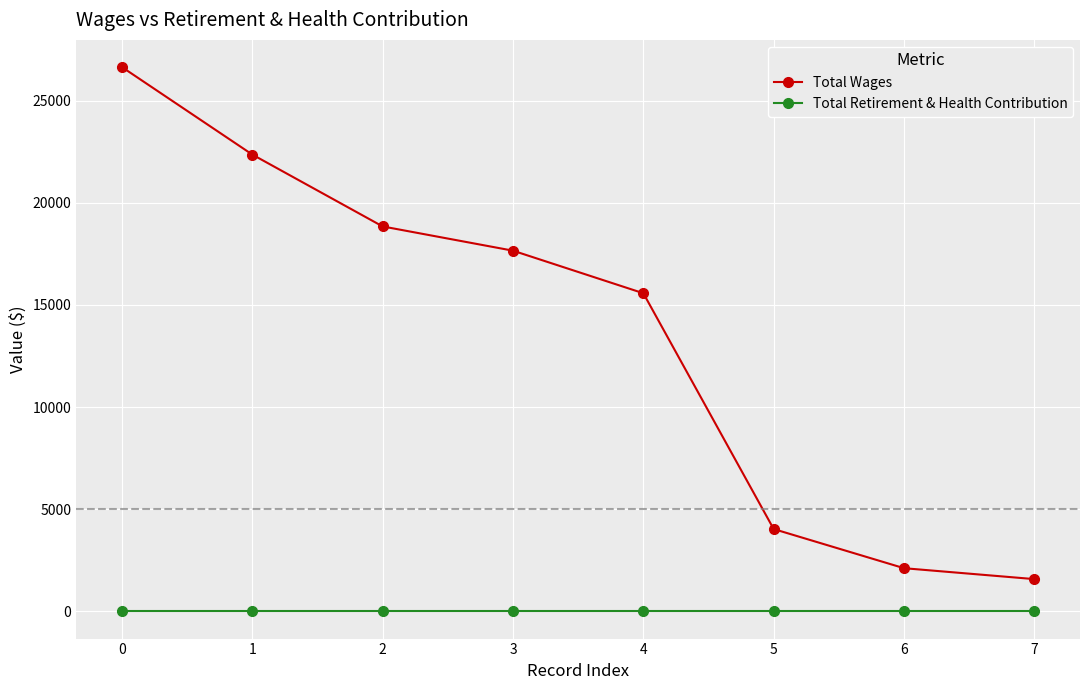

Is it true that Total Wages equals 21161 at 4?

False